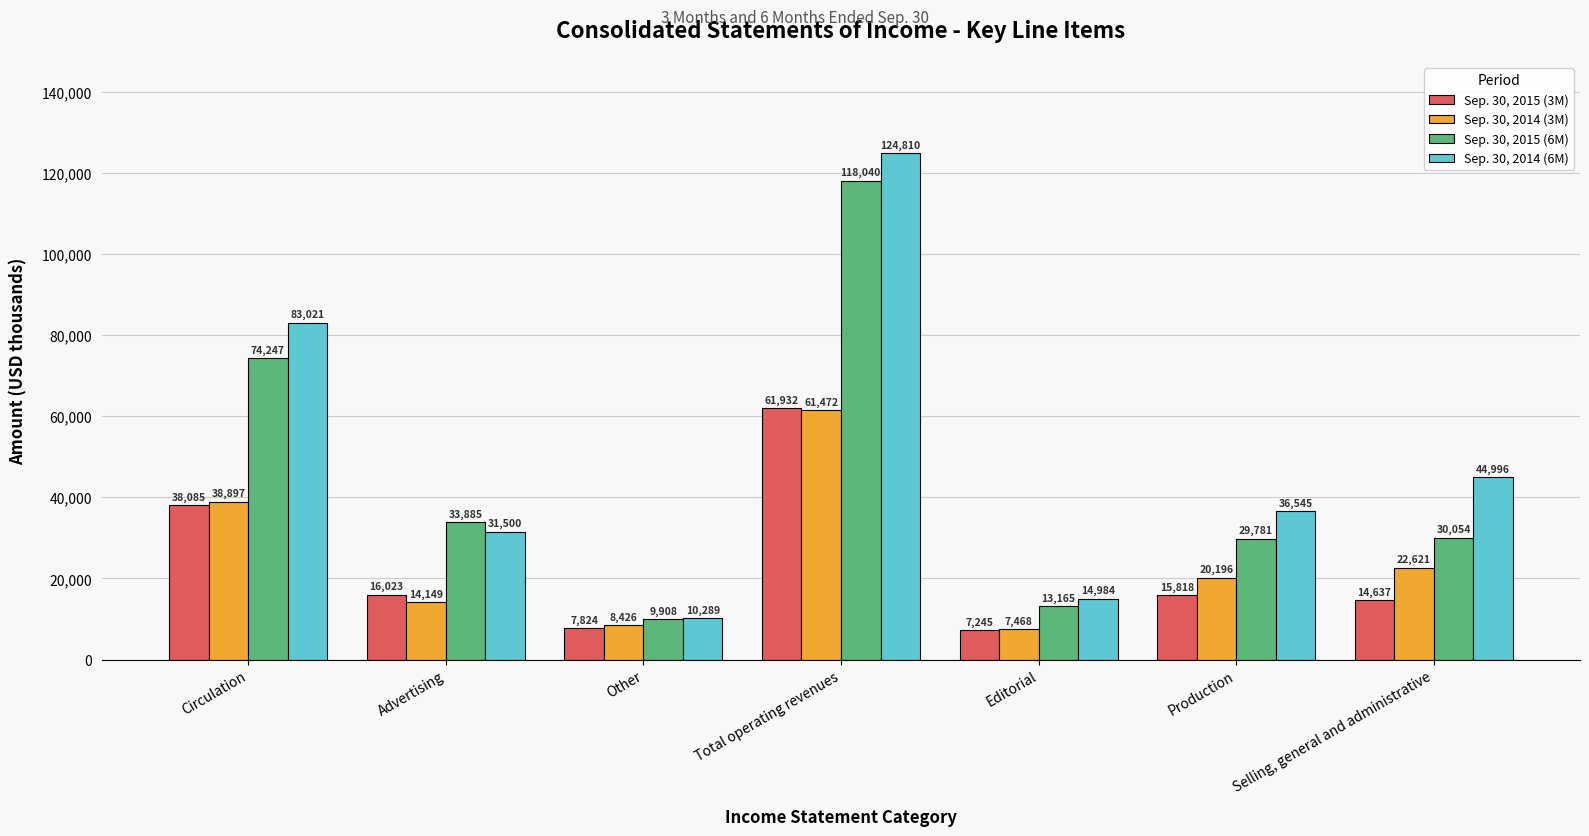

What are all the series names shown in the legend?

Sep. 30, 2015 (3M), Sep. 30, 2014 (3M), Sep. 30, 2015 (6M), Sep. 30, 2014 (6M)